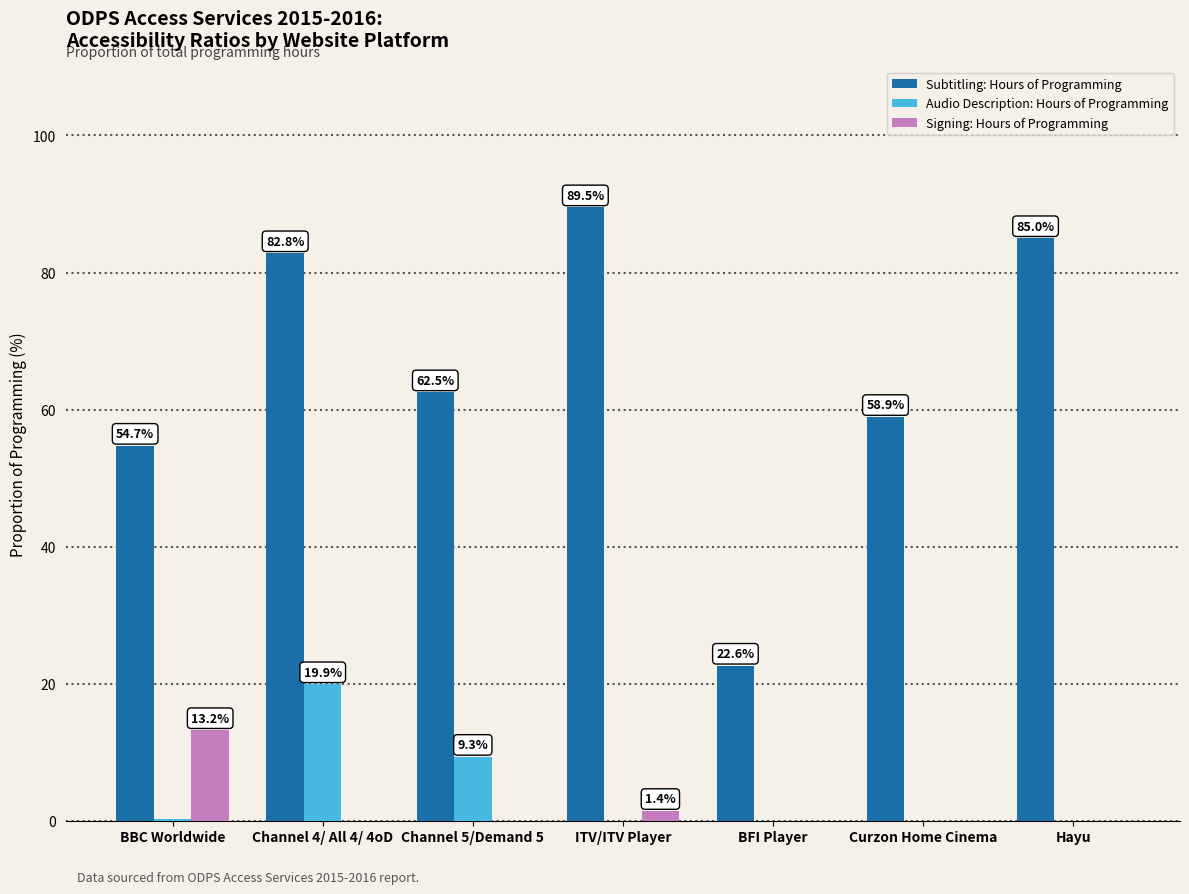

At which category does the chart reach its peak across all series?

ITV/ITV Player